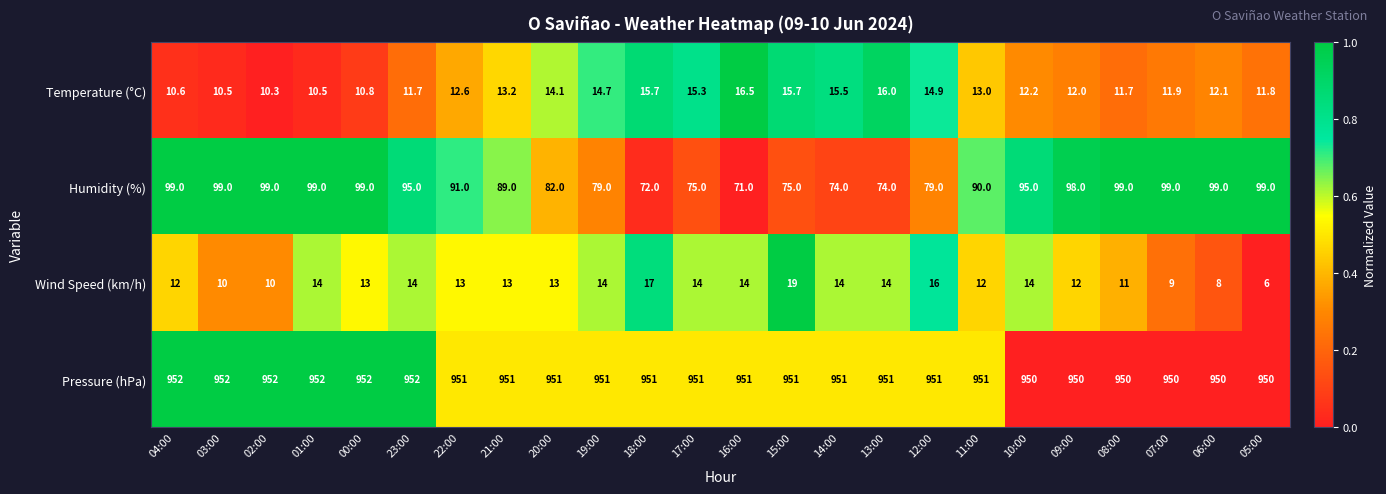

Where does the Wind Speed (km/h) series first go above 13?

01:00